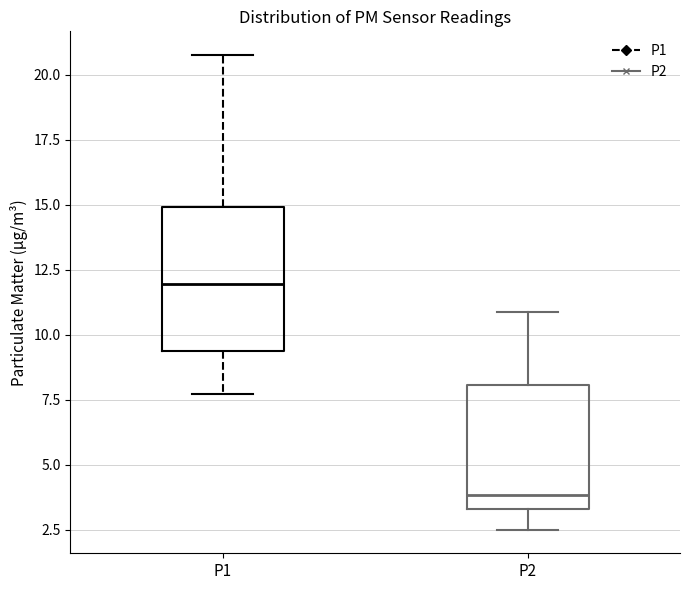

Reading left to right, transcribe this box plot: for each box, give where its median line is, the range the box spans, and where its two whiskers end, as read against the y-axis. The values are not printed on the chart, so give them approximately, as read against the axis.

P1: median 12.0, box 9.5 to 15.0, whiskers 7.5 to 21.0
P2: median 4.0, box 3.5 to 8.0, whiskers 2.5 to 11.0